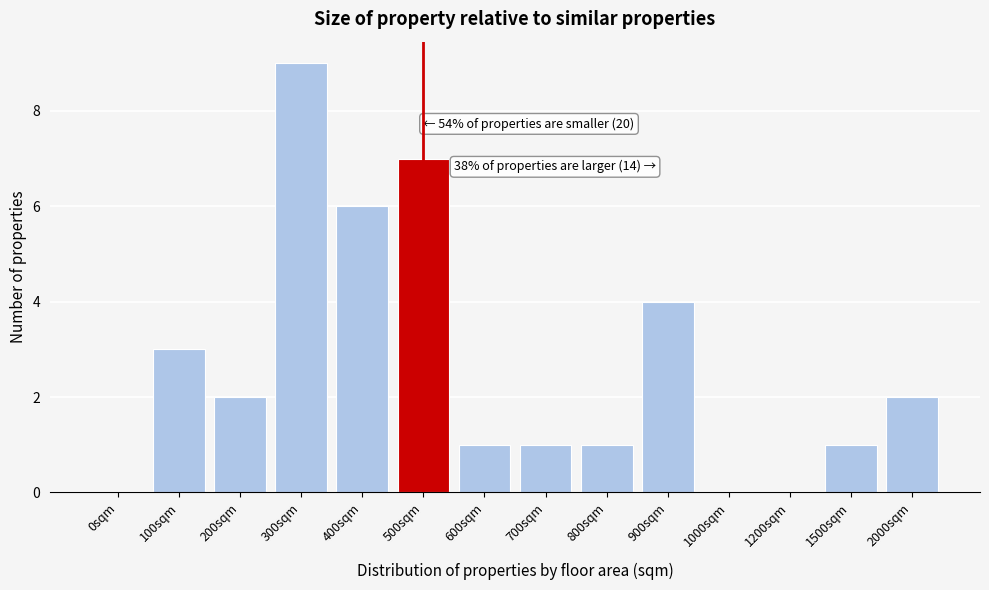

Reading right to left, what are all the values shown in this chart?

2000sqm=2	1500sqm=1	1200sqm=0	1000sqm=0	900sqm=4	800sqm=1	700sqm=1	600sqm=1	500sqm=7	400sqm=6	300sqm=9	200sqm=2	100sqm=3	0sqm=0